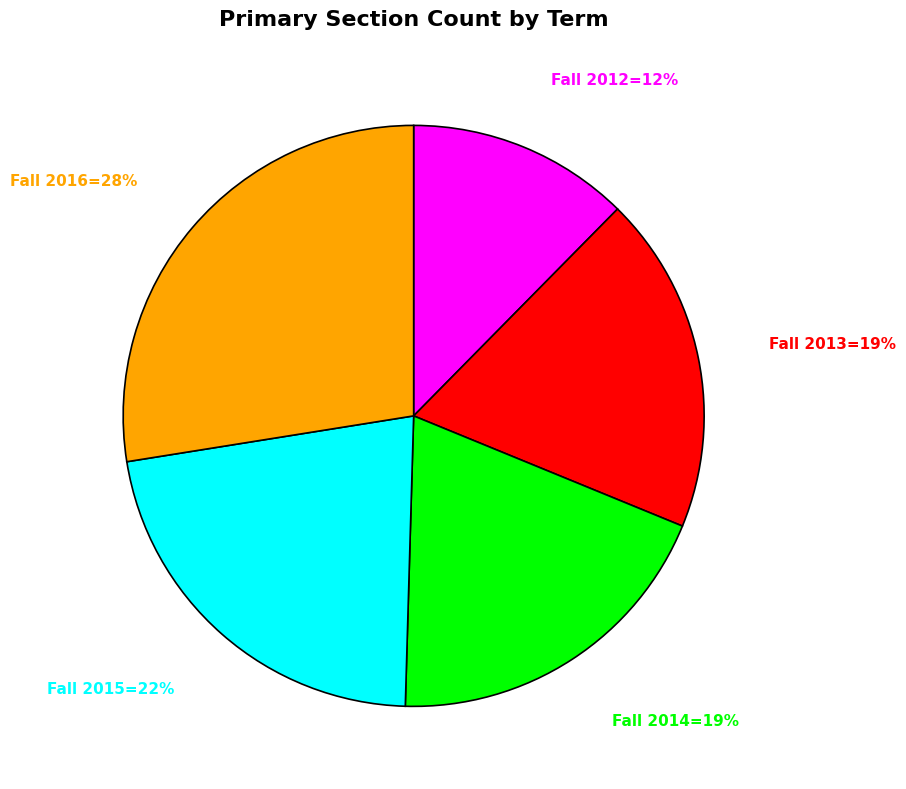

Does any single category account for the majority?

No